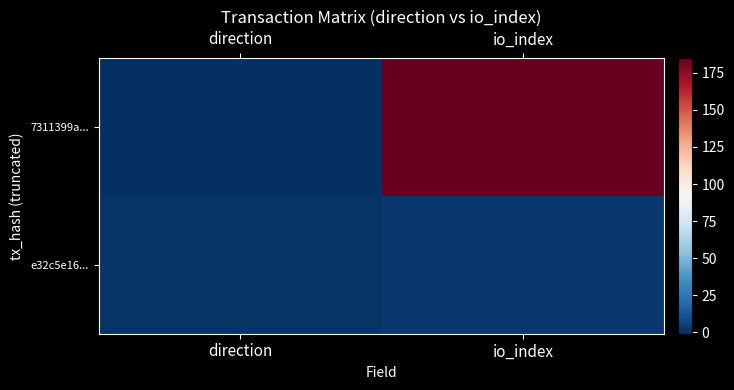

Rank the series by their average value, from highest to lowest.

7311399a..., e32c5e16...